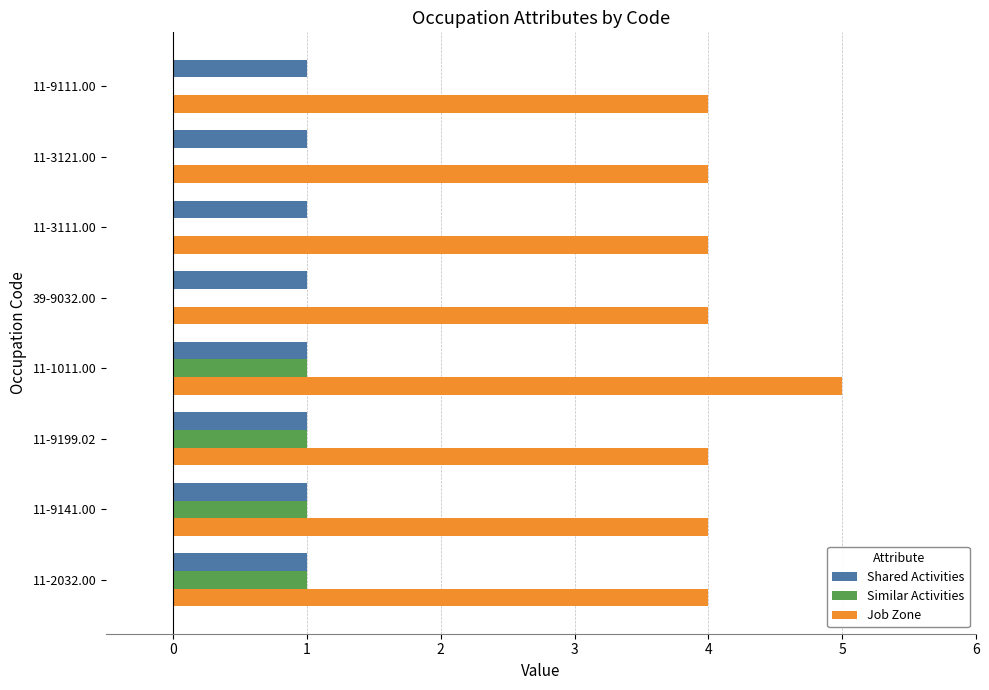

True or false: Job Zone has a value of 4 at 11-9141.00.

True